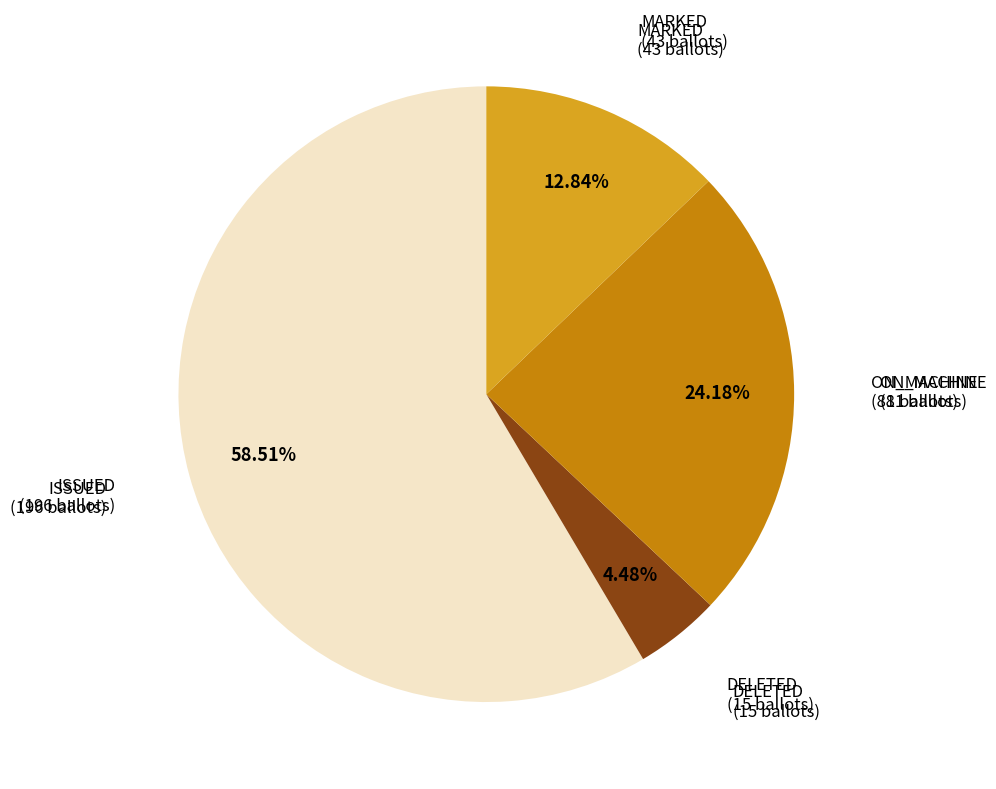

Which category accounts for the majority?

ISSUED